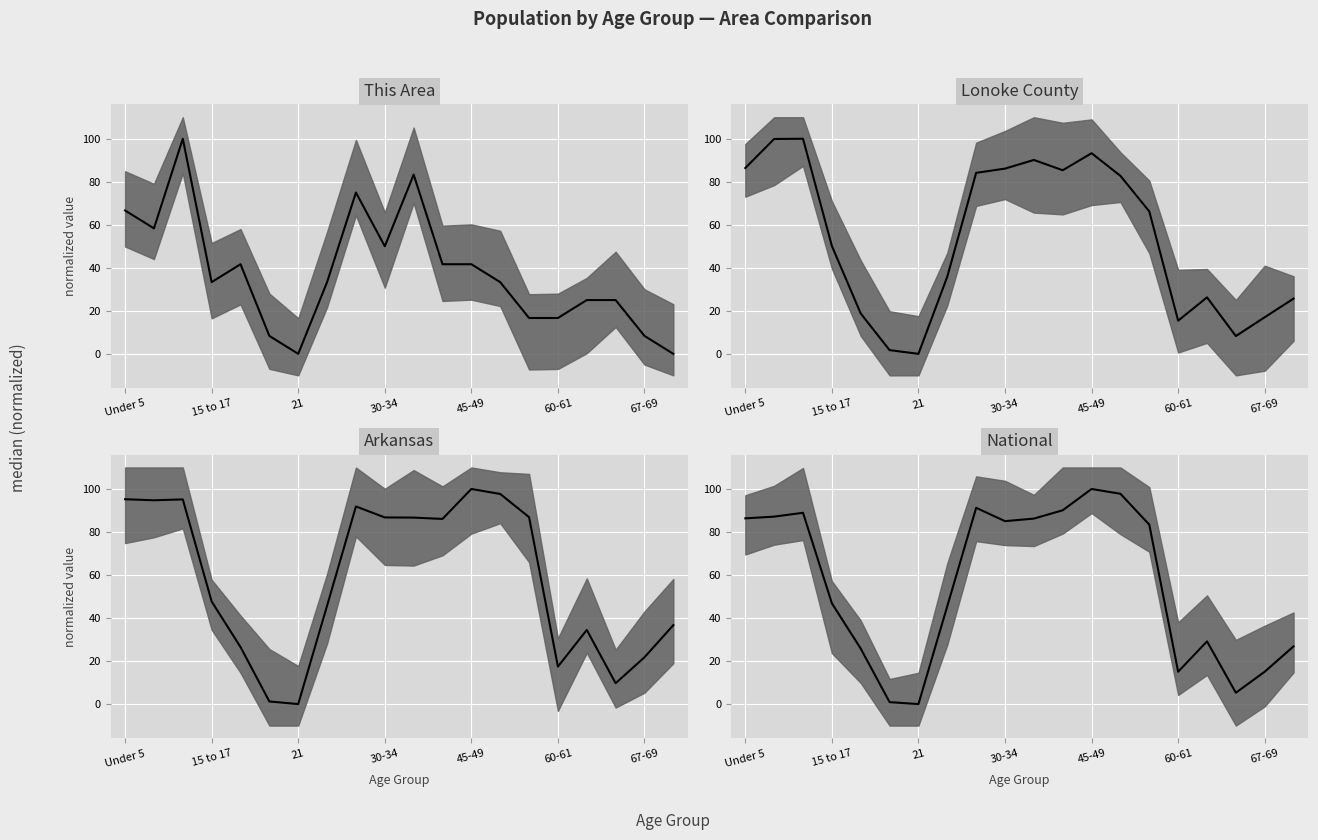

How many times do Lonoke County and This Area cross each other?

5